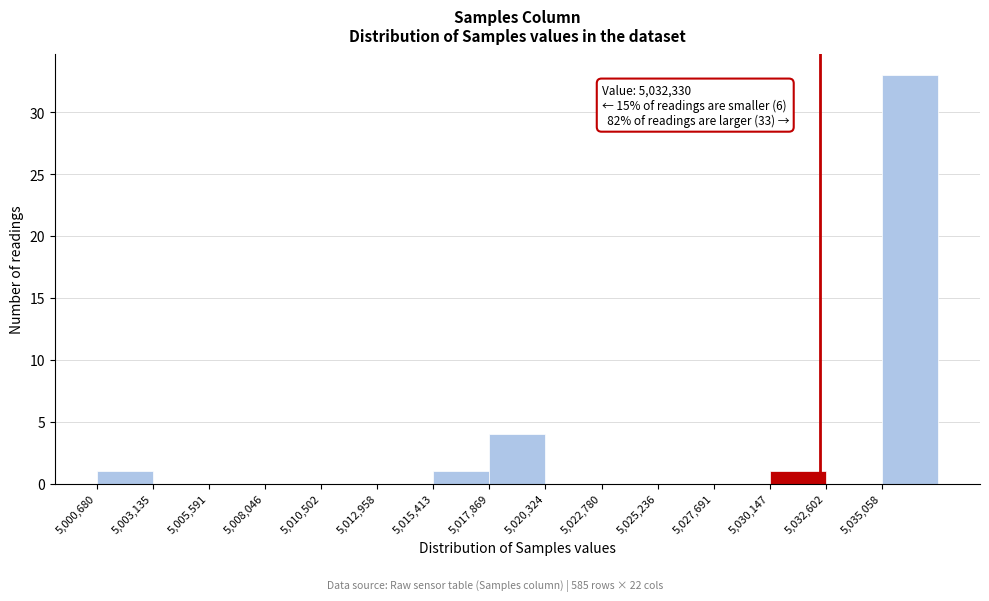

Which range on the x-axis has the tallest bar?

5035000 to 5037500